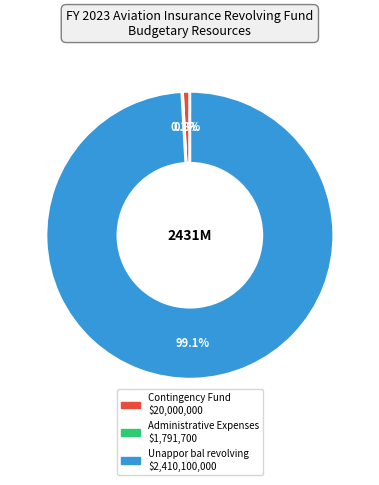

What is the total percentage of Contingency Fund and Unappor bal revolving?

99.9%